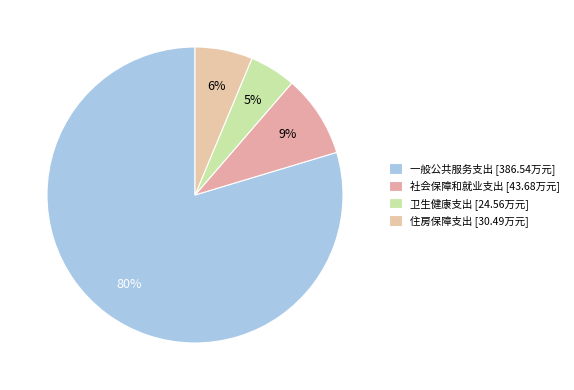

What portion of the pie excludes 卫生健康支出?

94.9%